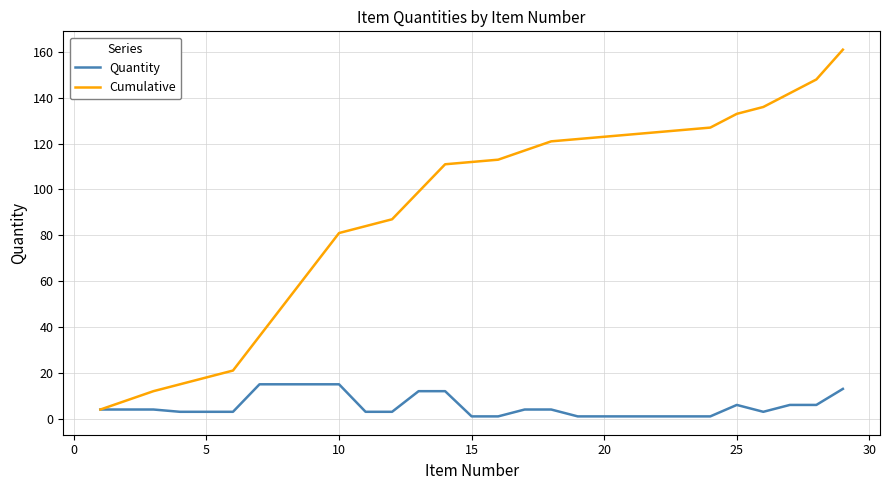

List the series in order of their overall mean, lowest first.

Quantity, Cumulative